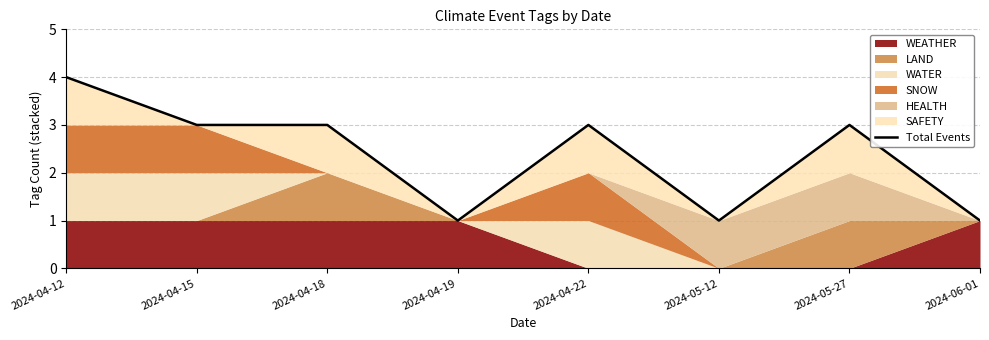

Reading right to left, list all the values displayed in this chart.

2024-06-01=1	2024-05-27=3	2024-05-12=1	2024-04-22=3	2024-04-19=1	2024-04-18=3	2024-04-15=3	2024-04-12=4